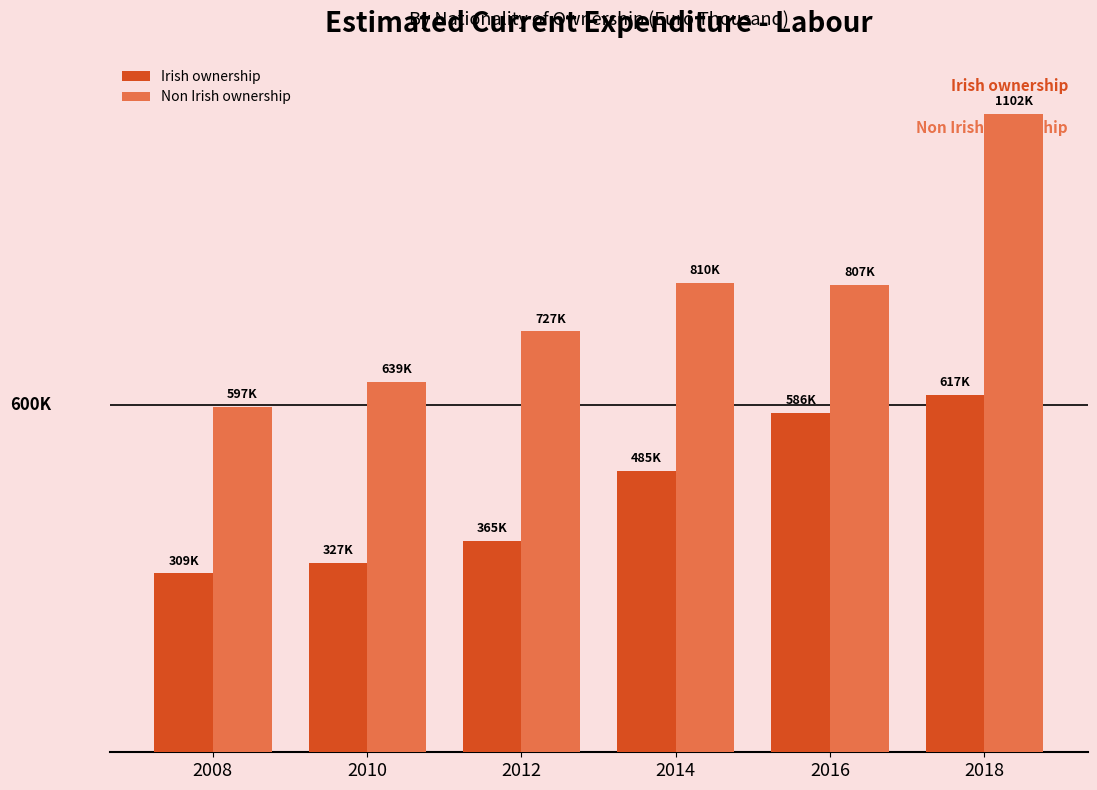

Are the bars grouped side by side (vs. stacked)?

Yes